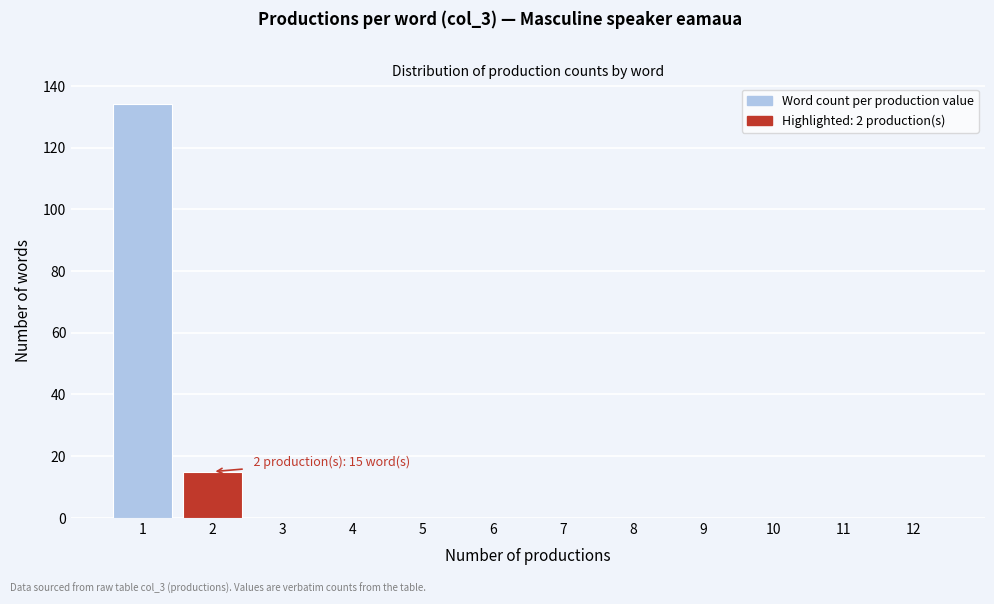

Reading left to right, what are all the values shown in this chart?

1=134	2=15	3=0	4=0	5=0	6=0	7=0	8=0	9=0	10=0	11=0	12=0